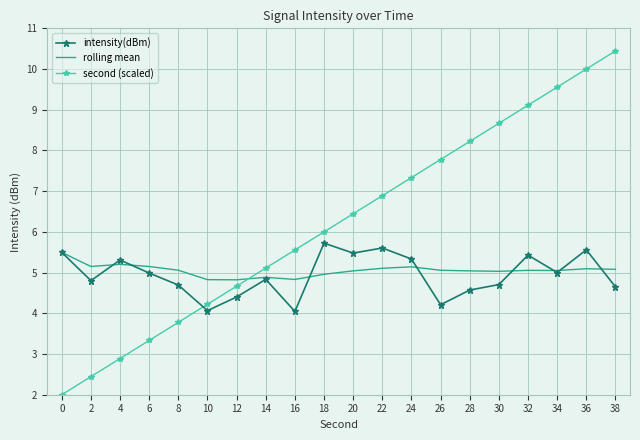

The rolling mean series shows 4.8 at 12. True or false?

True